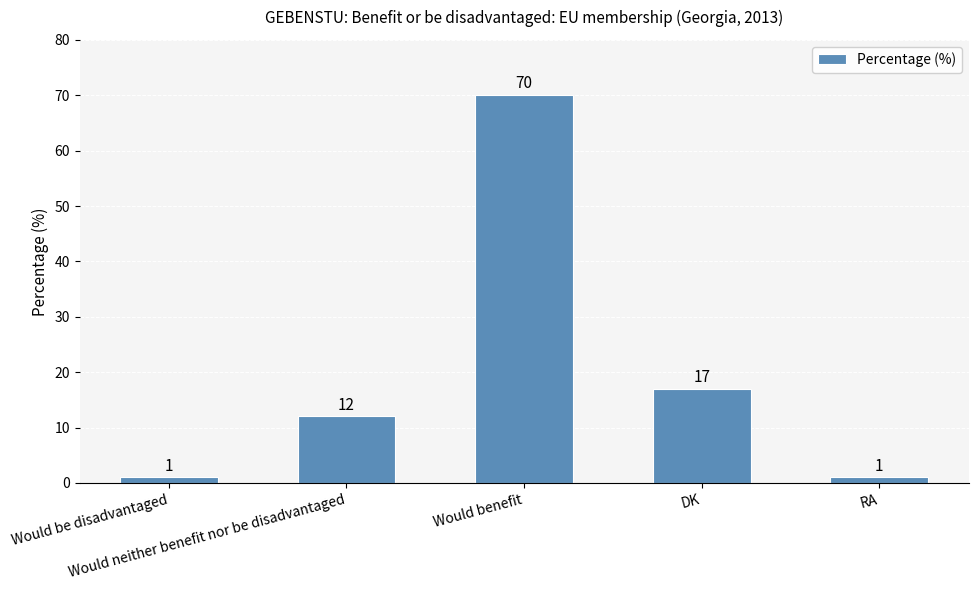

Reading right to left, extract all data points from this chart.

RA=1	DK=17	Would benefit=70	Would neither benefit nor be disadvantaged=12	Would be disadvantaged=1